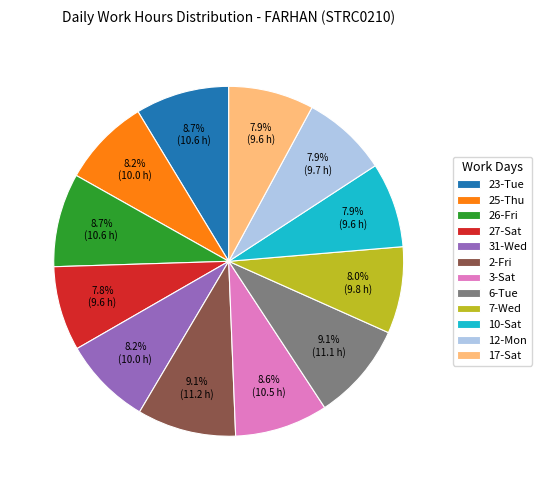

Count the number of slices in the pie.

12